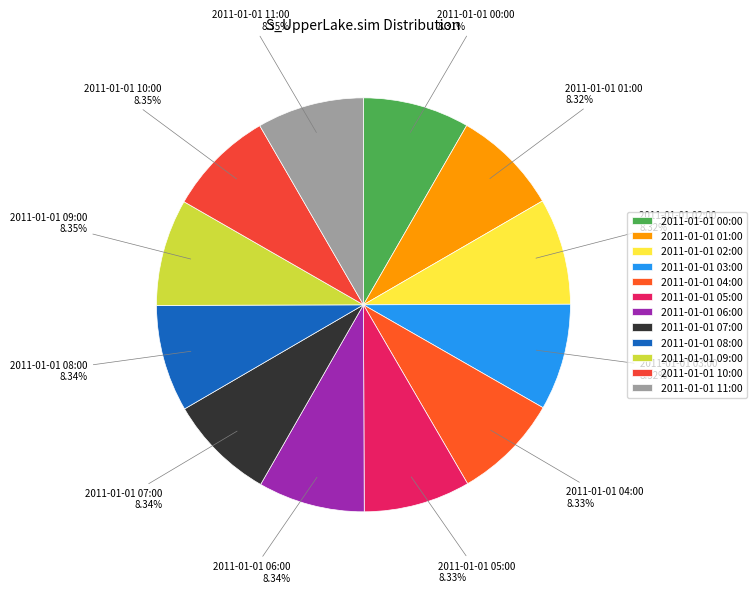

How many segments does this pie chart have?

12